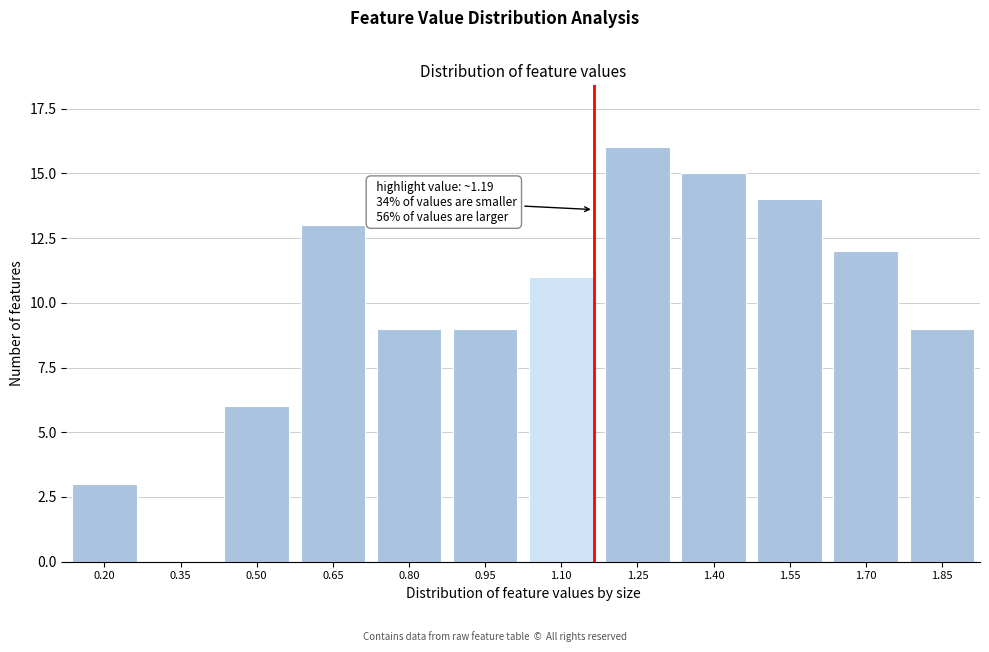

Reading left to right, extract all data points from this chart.

0.20=3	0.35=0	0.50=6	0.65=13	0.80=9	0.95=9	1.10=11	1.25=16	1.40=15	1.55=14	1.70=12	1.85=9